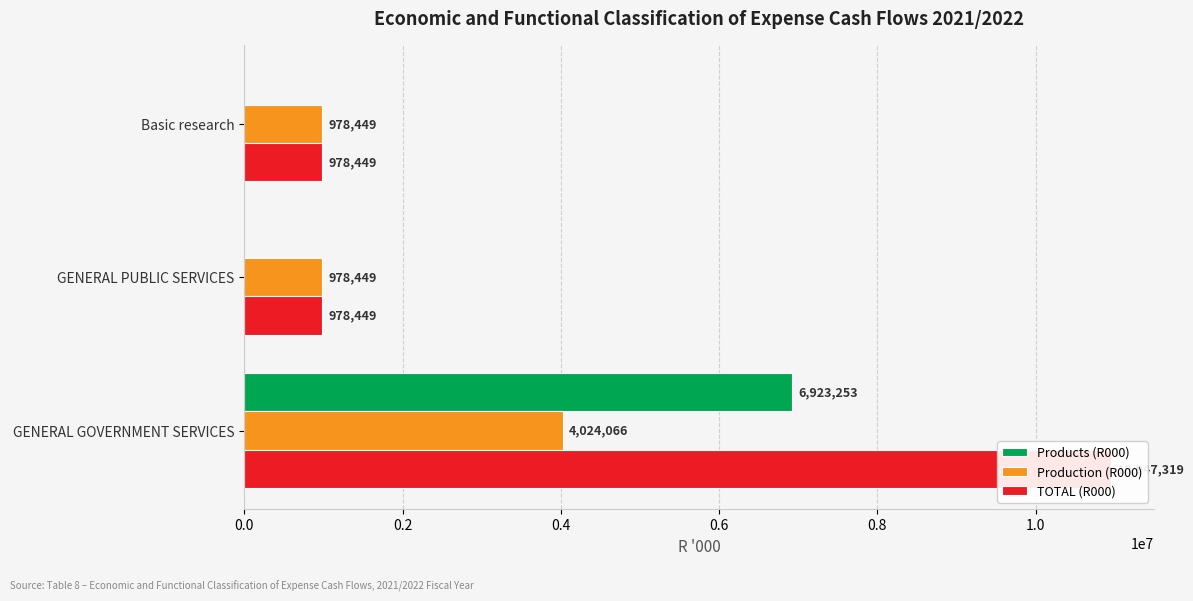

At how many categories does at least one series exceed 8191095?

1